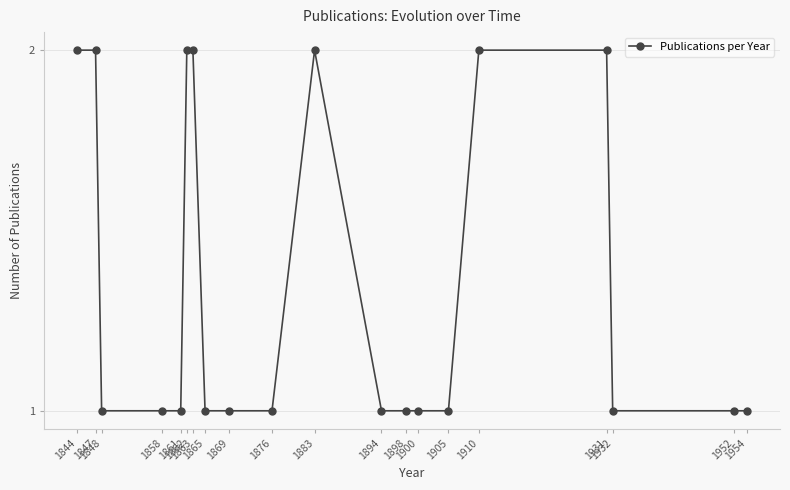

What is the value of the 4th point from the left?

1